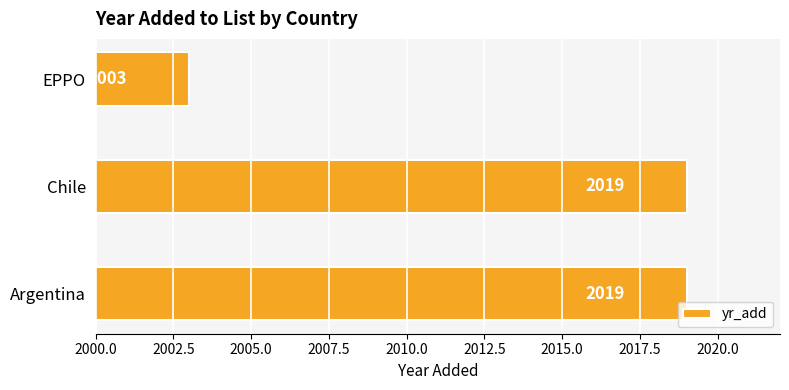

The value at Argentina is 2019. True or false?

True